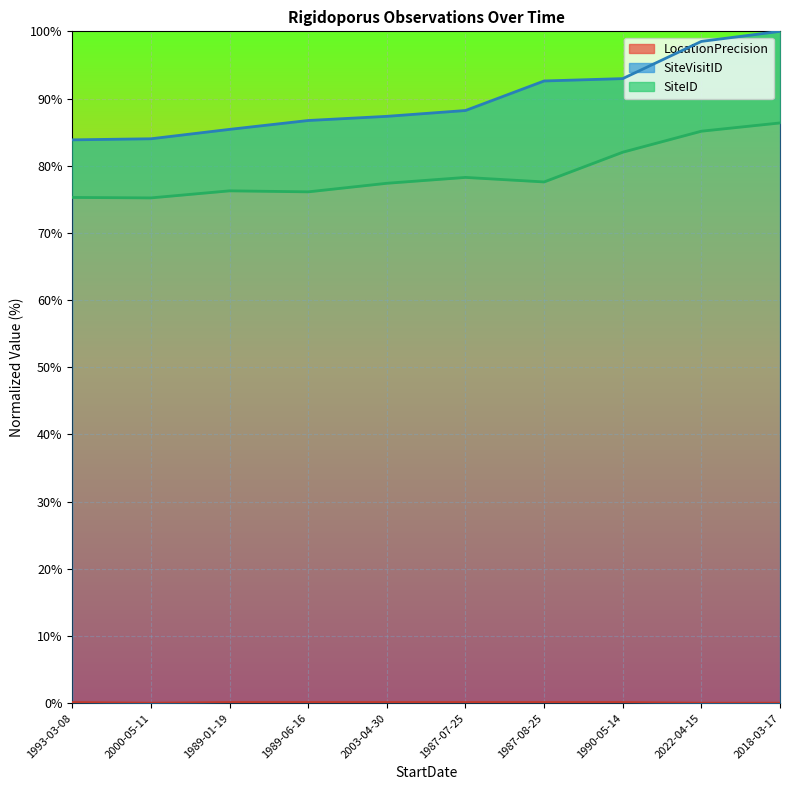

How many data points in SiteID are less than 77?

4